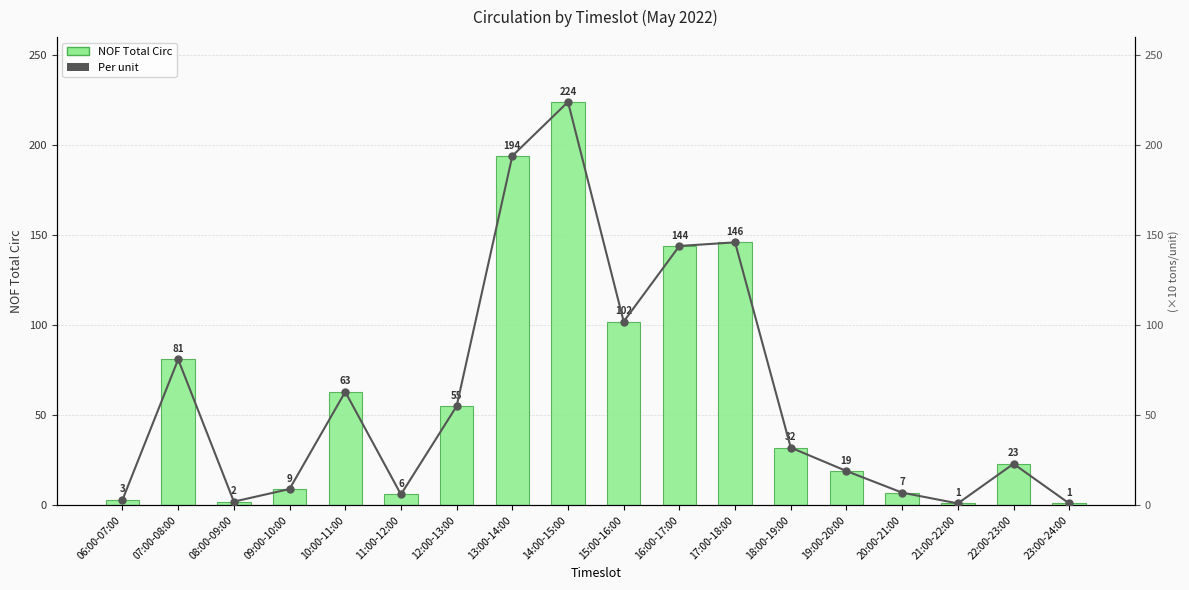

What is the difference between the second highest and minimum values in the NOF Total Circ series?

193